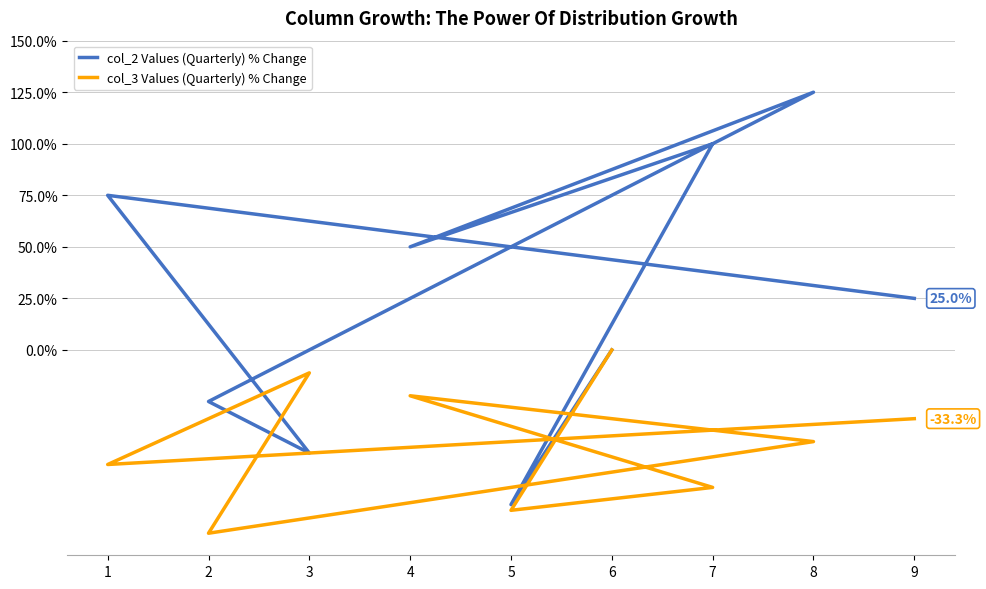

How many interior local peaks does the col_2 Values (Quarterly) % Change series have?

3